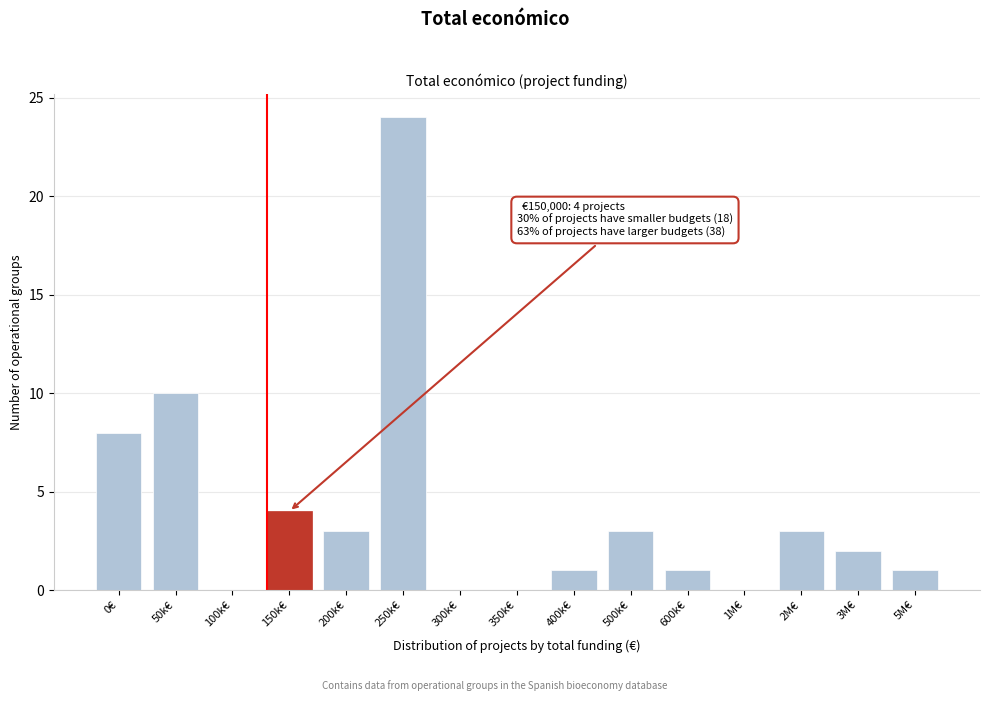

Reading left to right, extract all data points from this chart.

0€=8	50k€=10	100k€=0	150k€=4	200k€=3	250k€=24	300k€=0	350k€=0	400k€=1	500k€=3	600k€=1	1M€=0	2M€=3	3M€=2	5M€=1